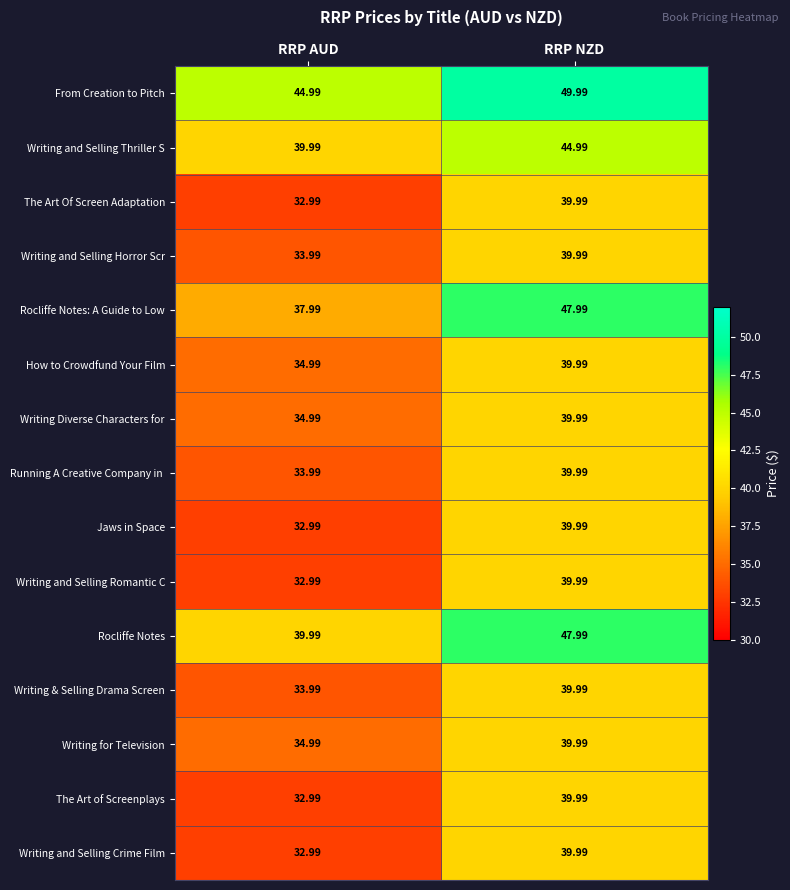

Which category has the lowest value in the Writing & Selling Drama Screen series?

RRP AUD